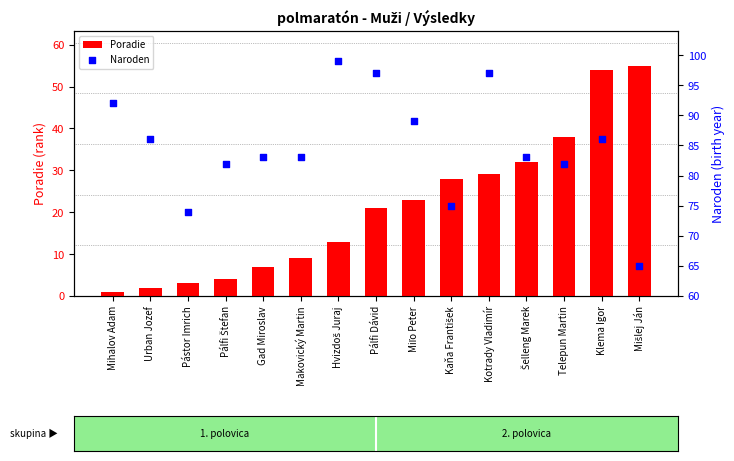

What are all the series names shown in the legend?

Poradie, Naroden